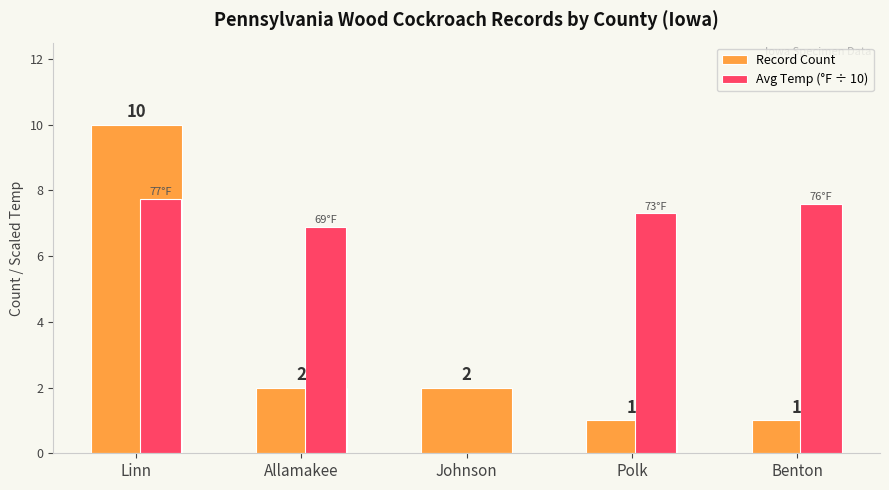

Where does the Avg Temp (°F ÷ 10) series first go above 7?

Linn